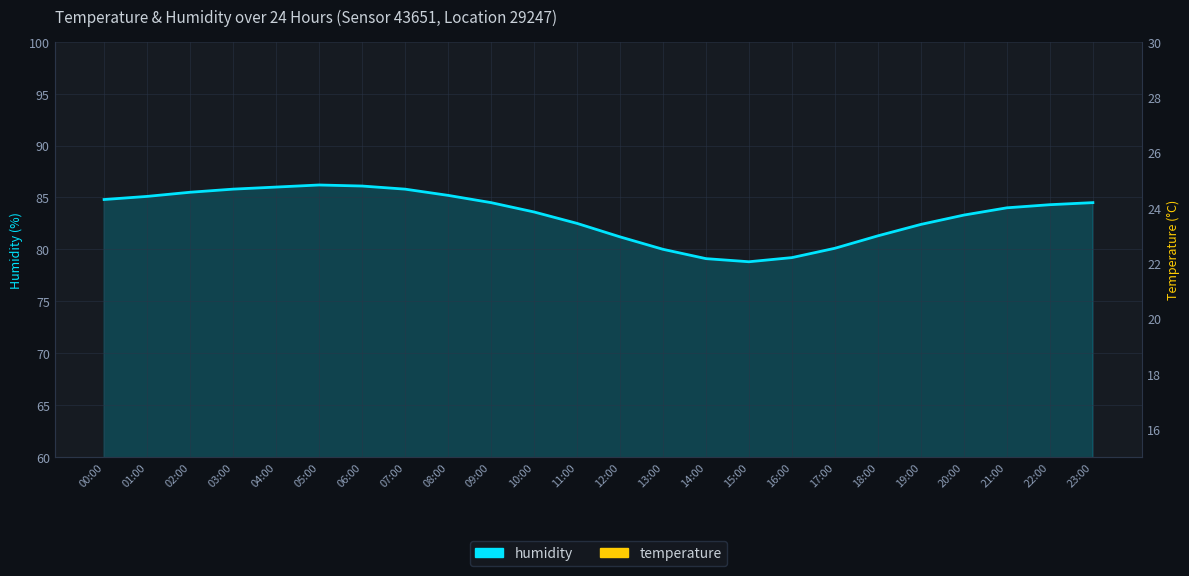

At which category does the data reach its first local peak?

15:00